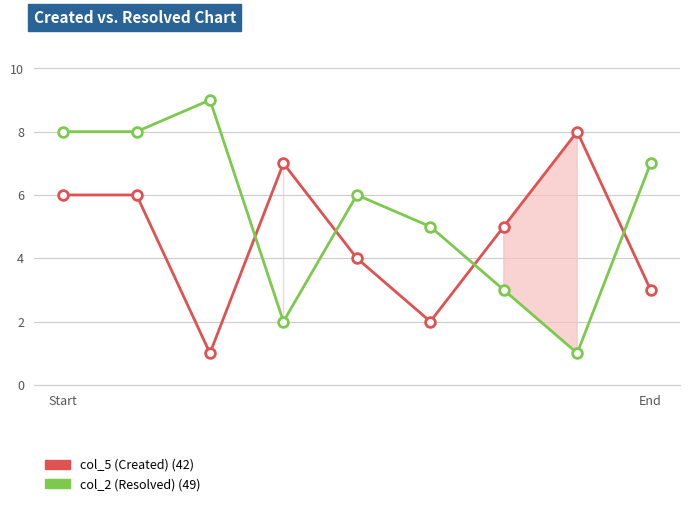

Reading left to right, extract all data points from this chart.

col_5 (Created): 6	6	1	7	4	2	5	8	3
col_2 (Resolved): 8	8	9	2	6	5	3	1	7